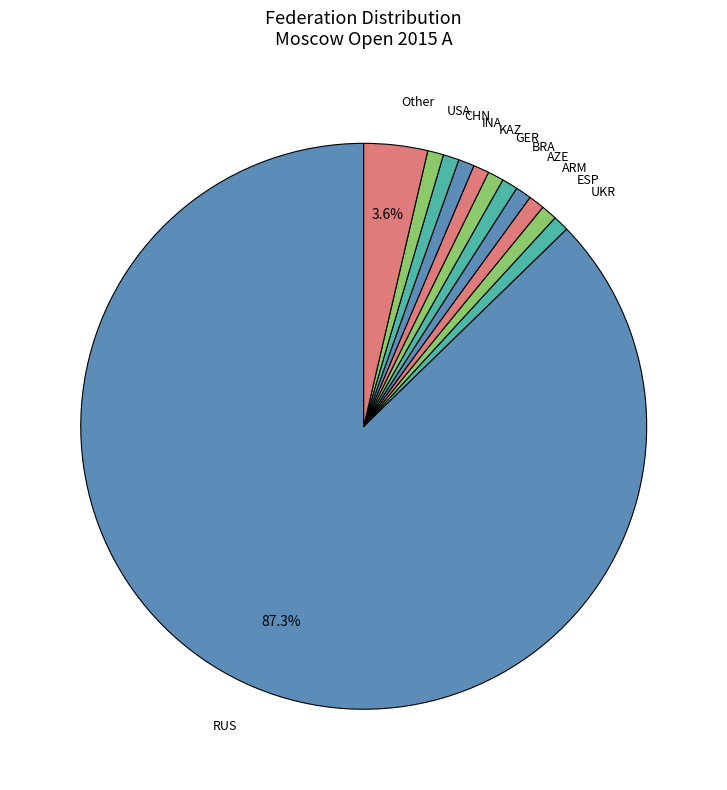

Which slice is the largest?

RUS